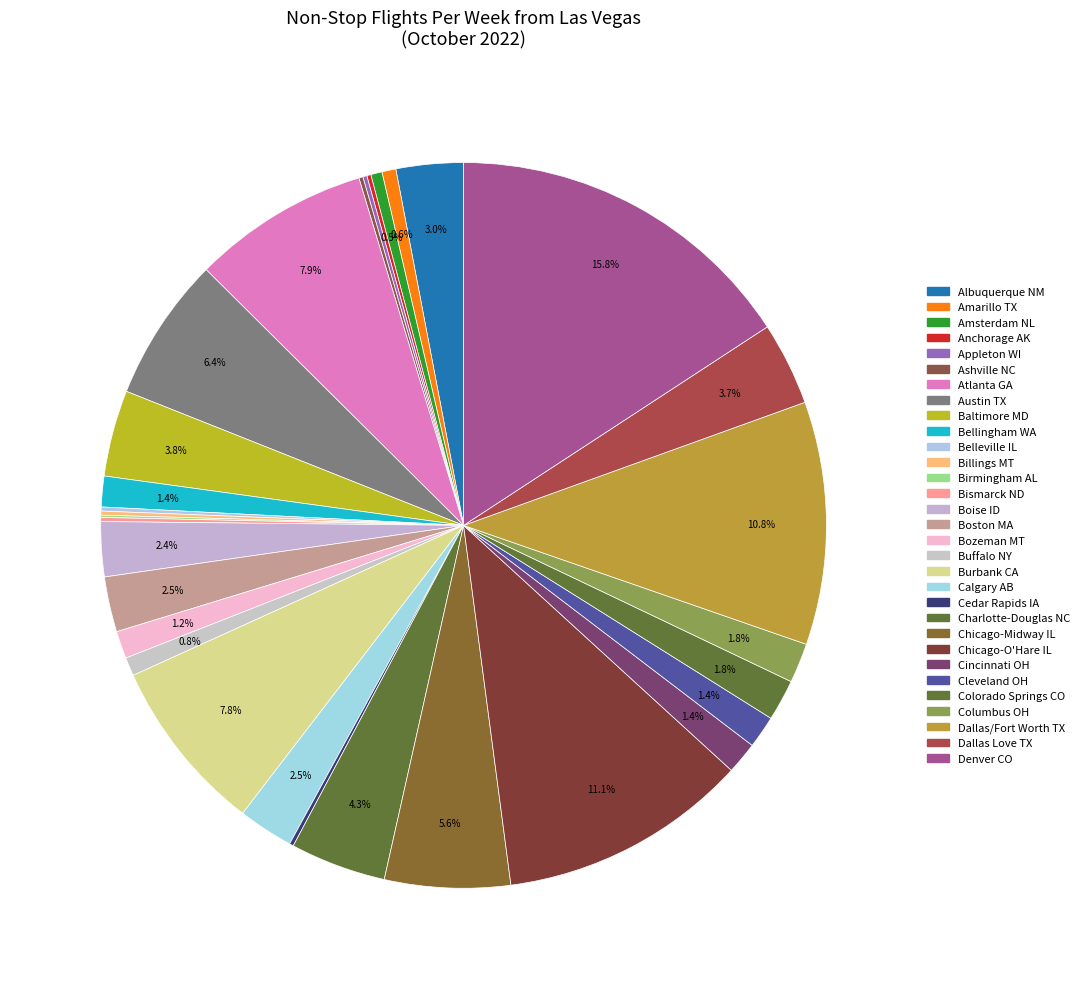

True or false: Amarillo TX accounts for 1% of the total.

True